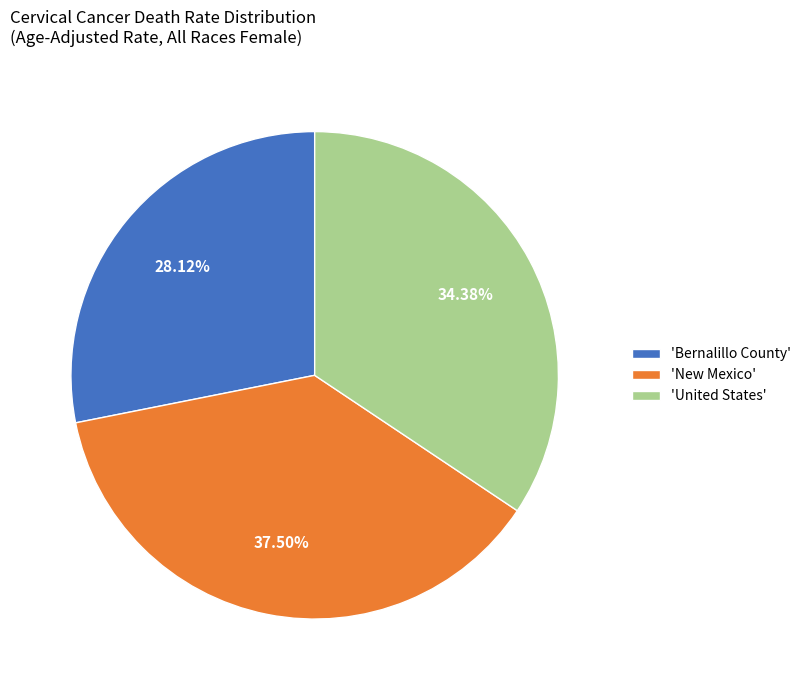

Rank the categories by value from highest to lowest.

'New Mexico', 'United States', 'Bernalillo County'